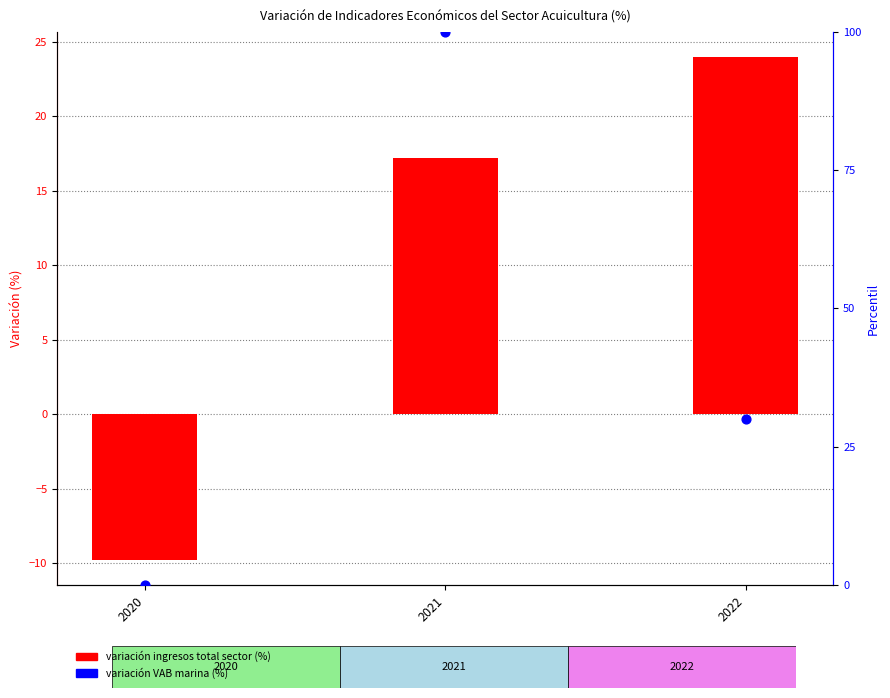

Which series has the largest total across all categories?

Acuicultura Marina - VAB (percentil)